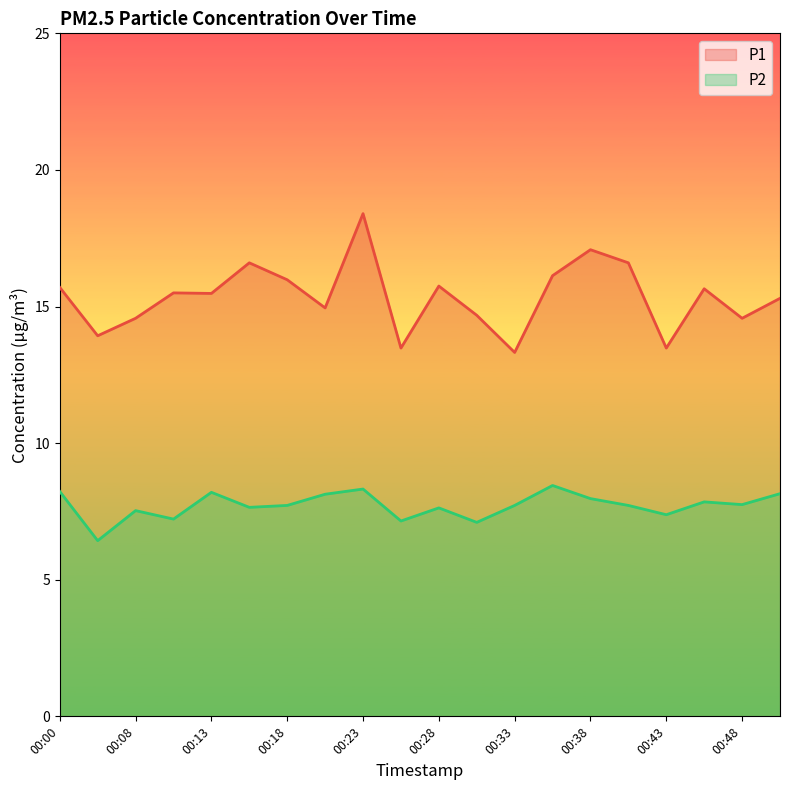

Read the P2 value at 00:31.

7.1